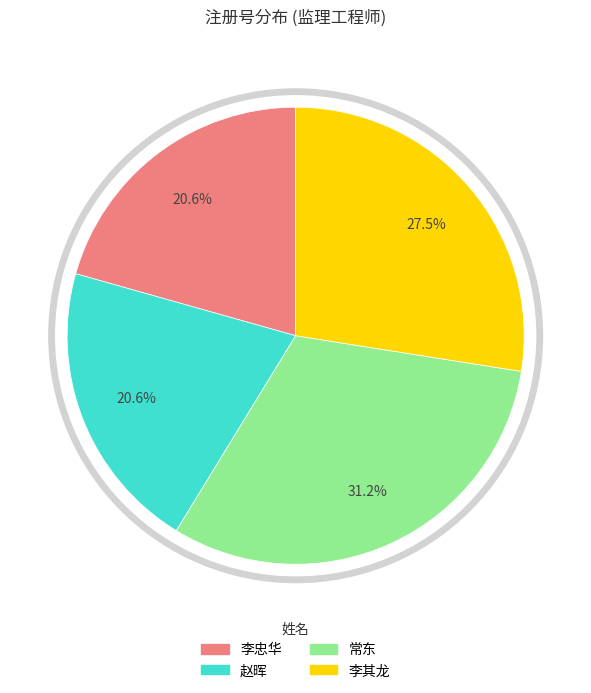

To the nearest percent, what percentage of the pie is 赵晖?

21%